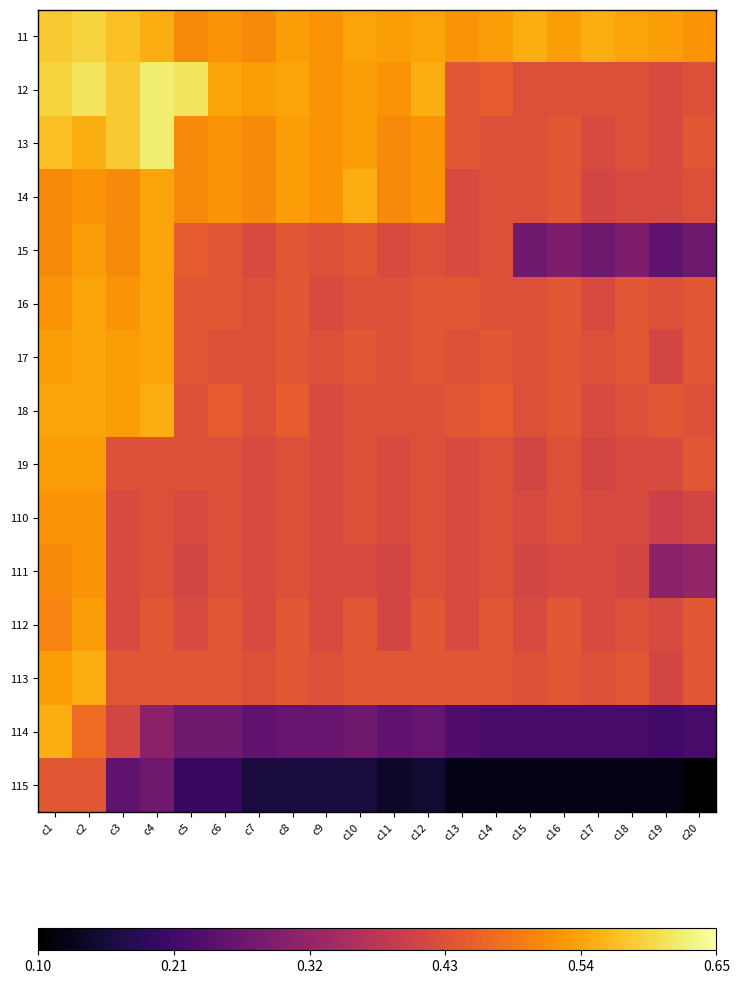

What is the total value across all series at c19?

5.6